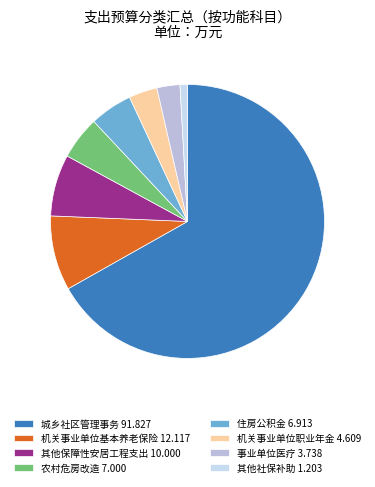

How many segments does this pie chart have?

8